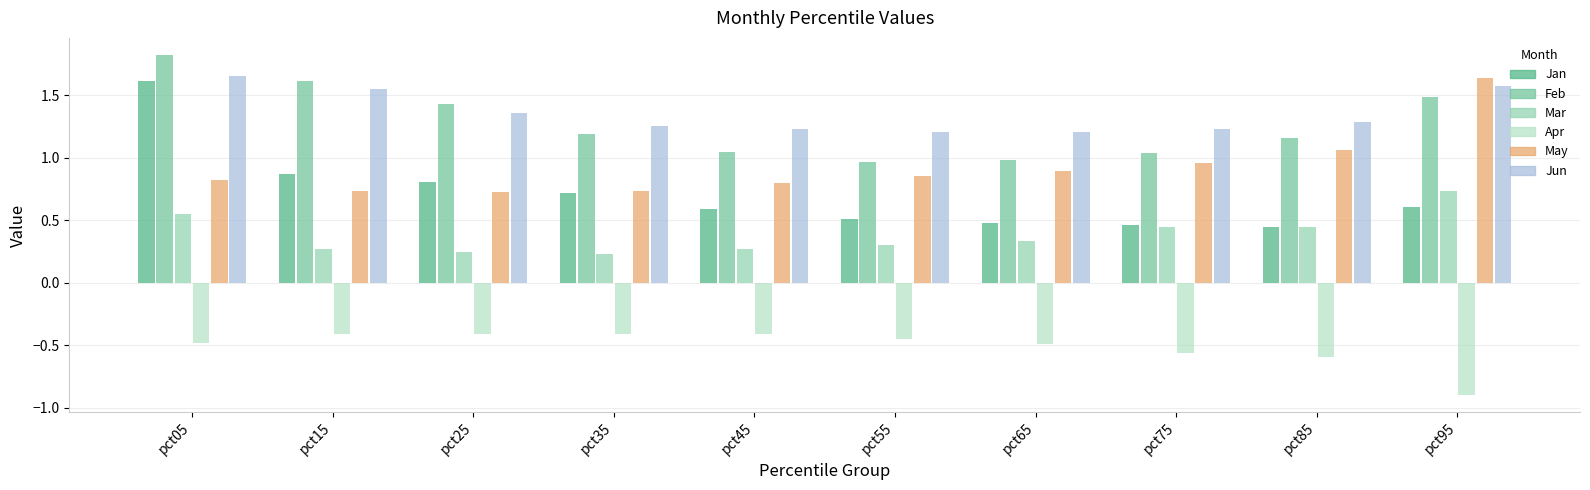

What is the approximate value of May at pct45?

0.8